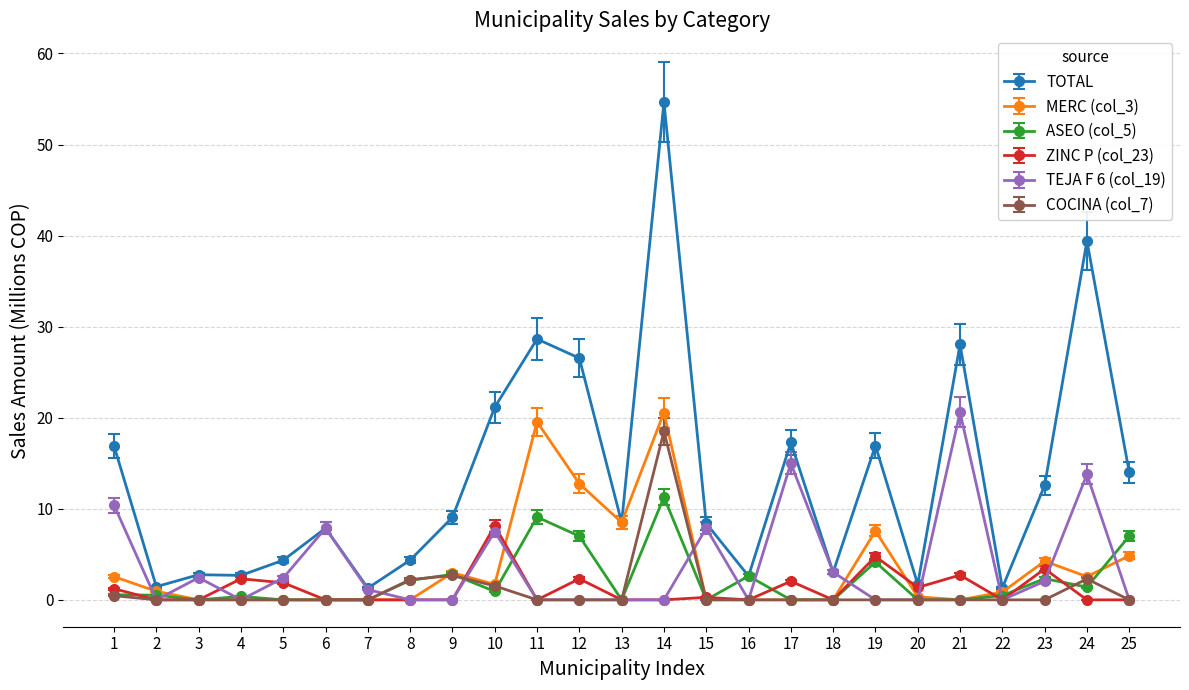

The TOTAL series shows 13.6 at 6. True or false?

False